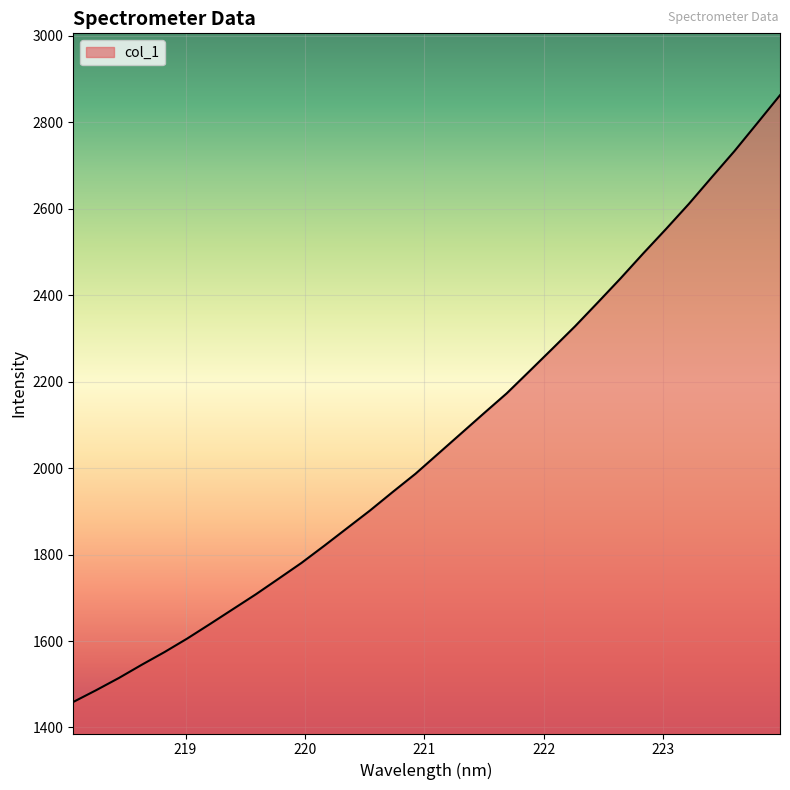

What is the difference between the maximum and minimum values?

1403.6